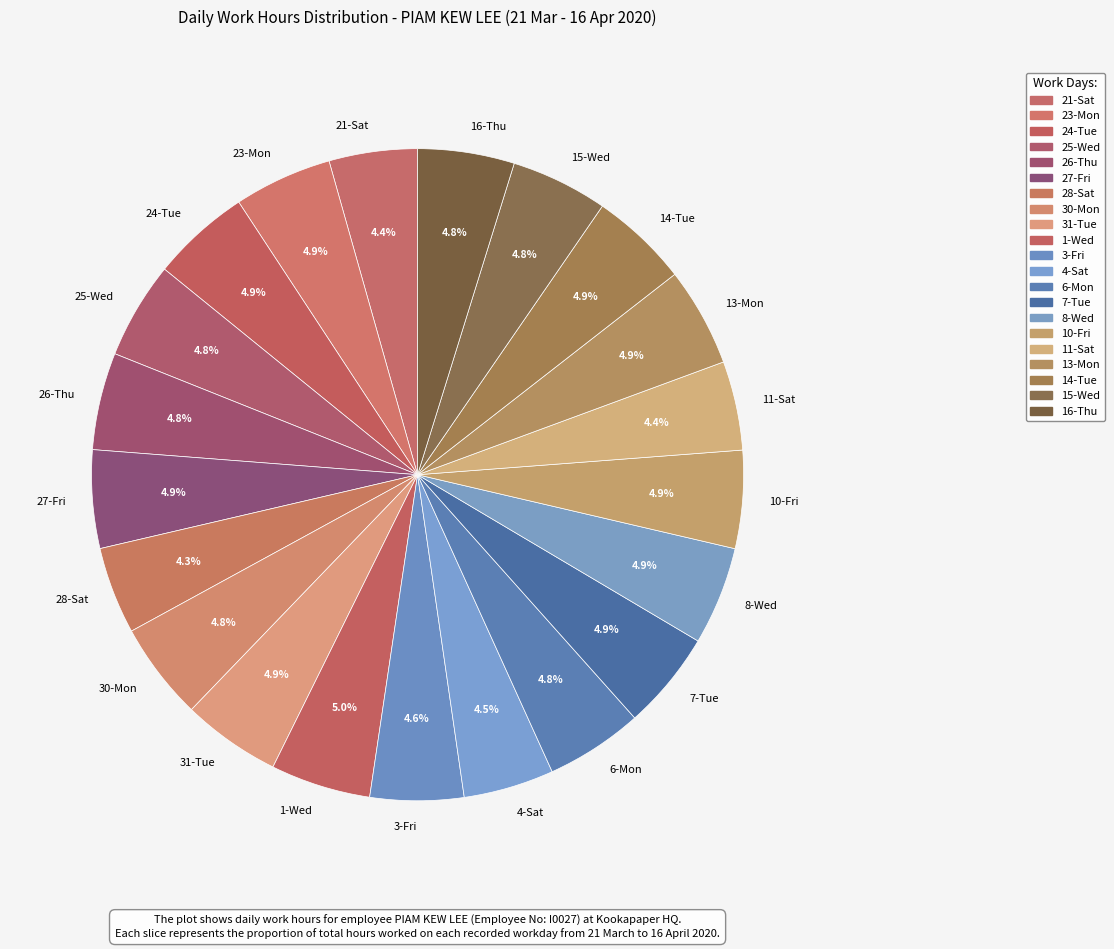

What percentage is the 11-Sat slice, to the nearest percent?

4%